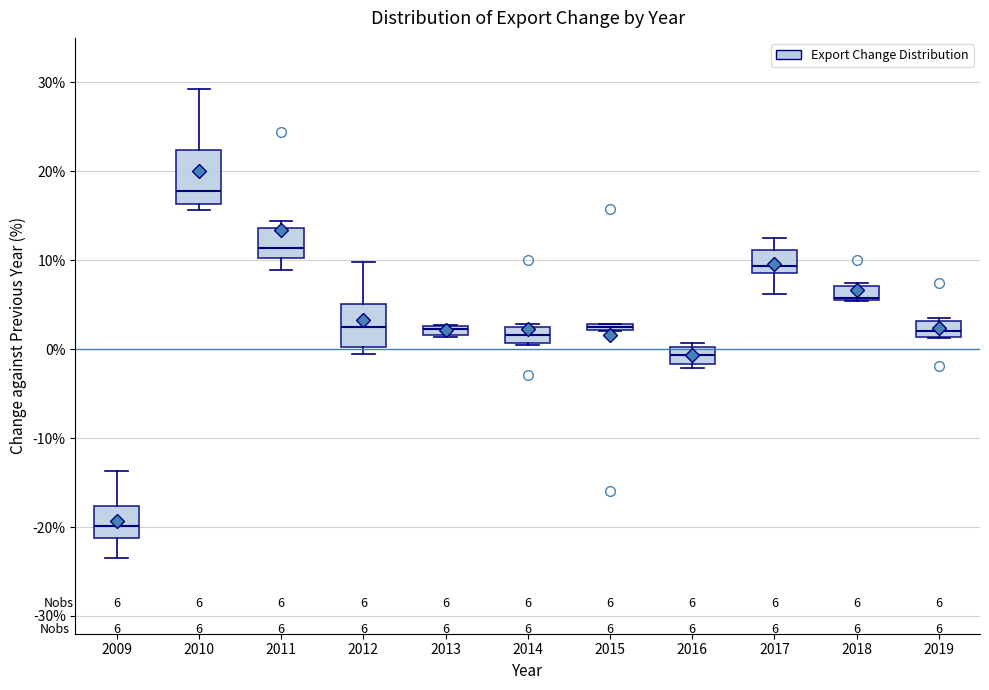

Which box is the tallest, from its lower edge to its upper edge?

2010